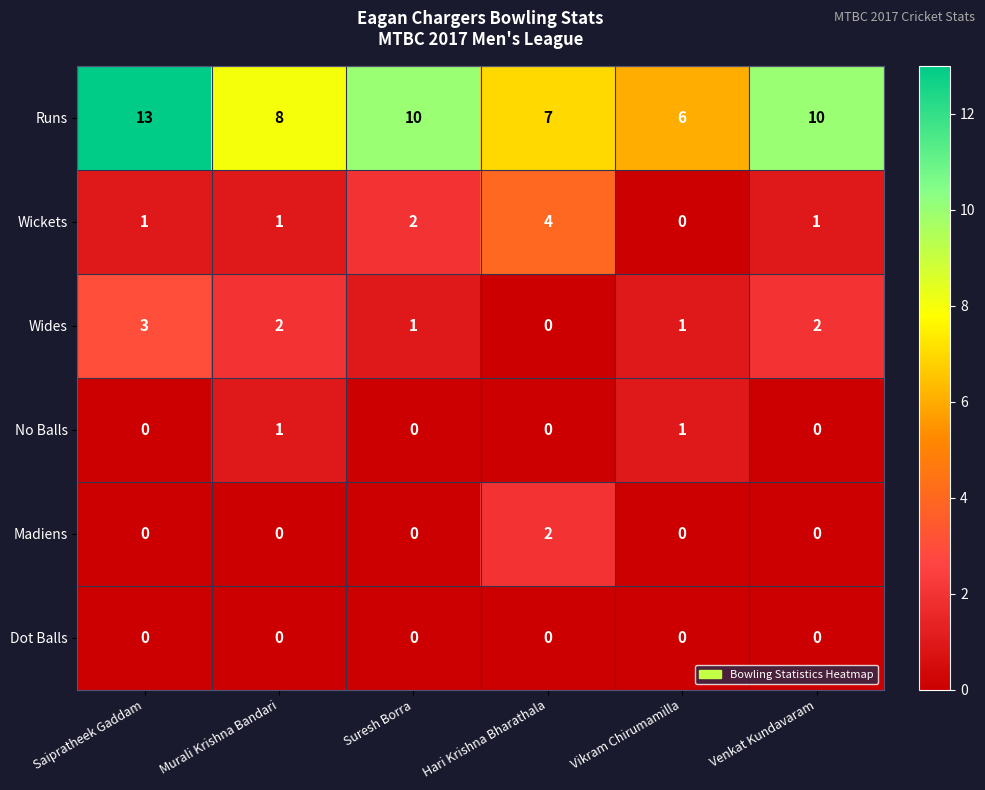

What is the total value across all series at Murali Krishna Bandari?

12